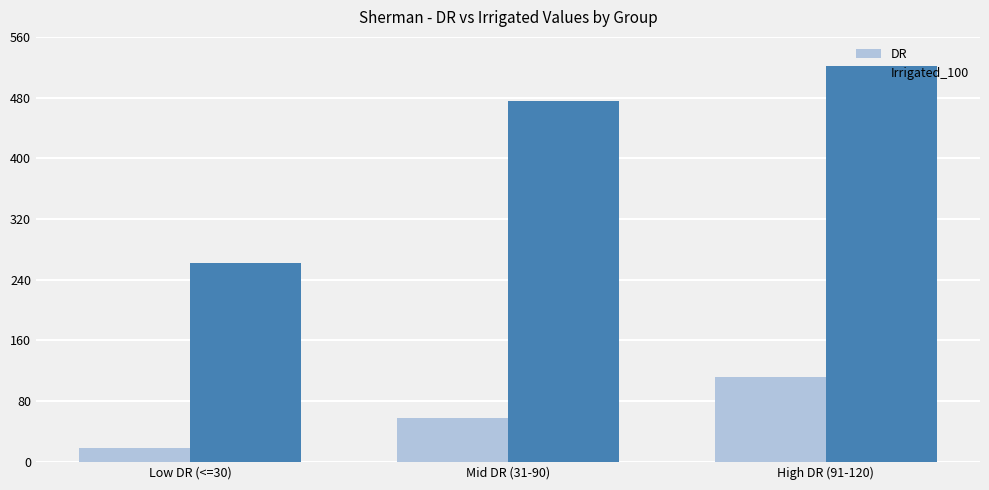

Is the value of Irrigated_100 at Mid DR (31-90) greater than the value of DR at Low DR (<=30)?

Yes